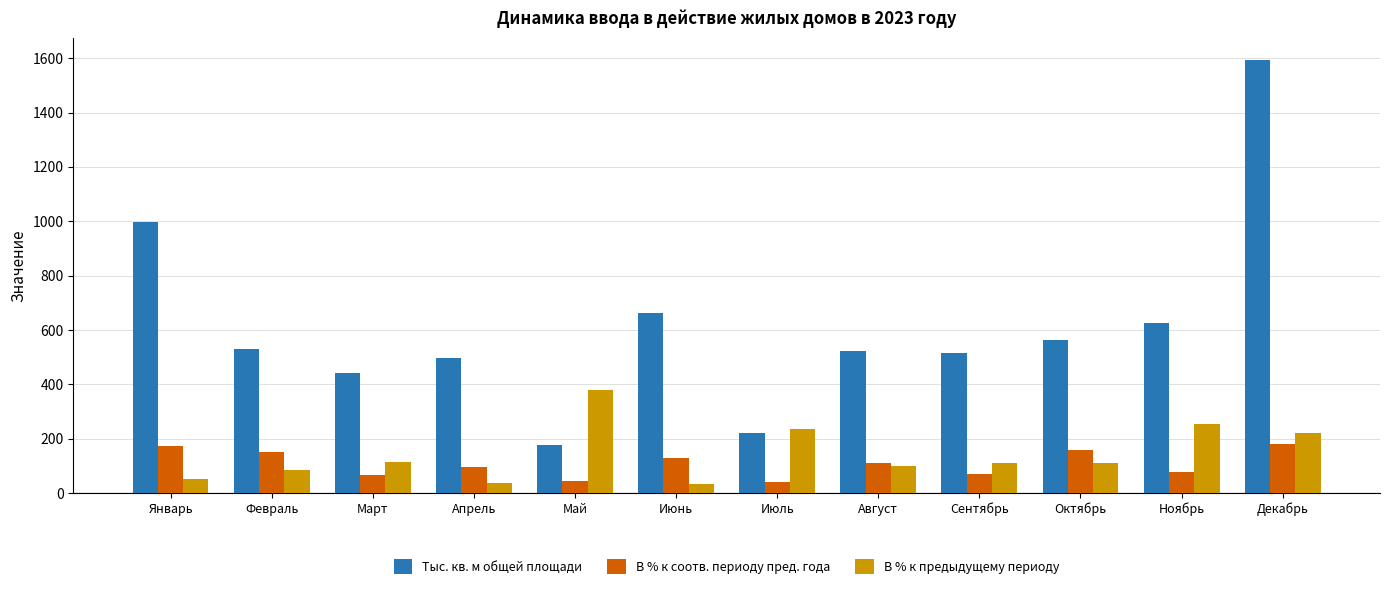

What is the spread (max minus min) of values at Январь?

943.8